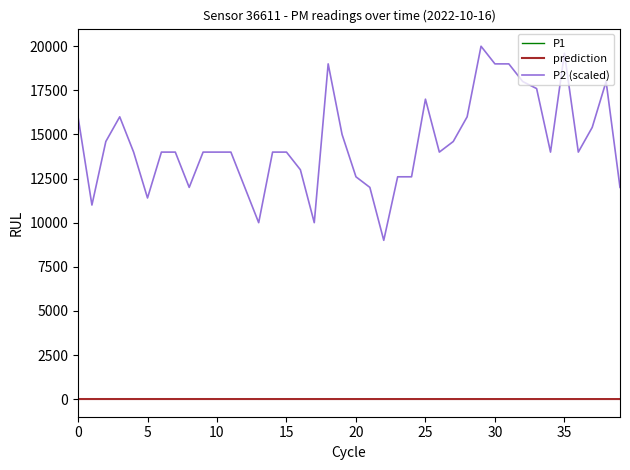

How many values in the P2 series are below 14000?

13